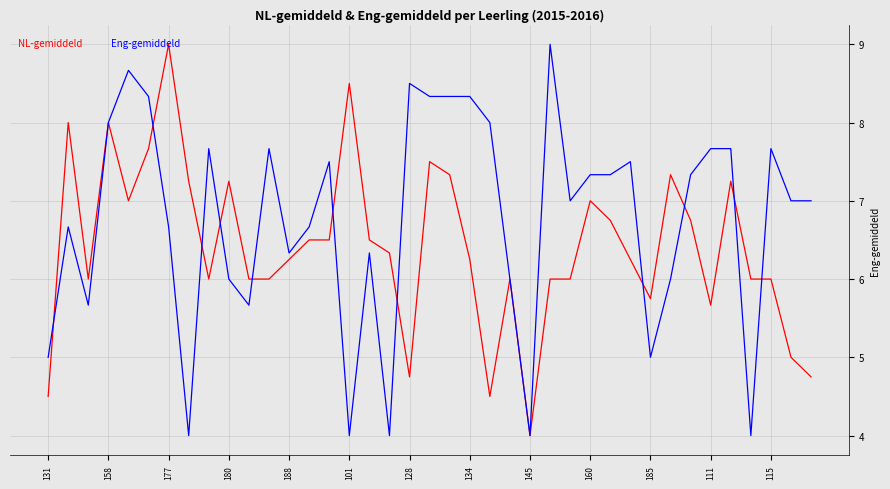

What is the greatest value displayed?

9.0